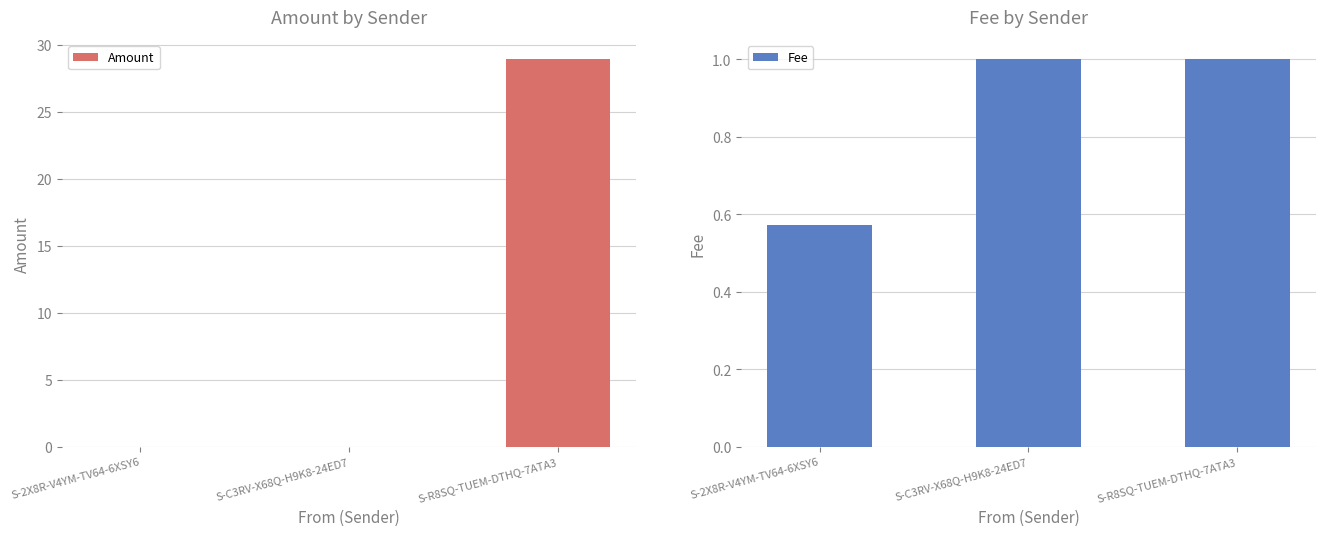

Which category has the lowest value in the Amount series?

S-C3RV-X68Q-H9K8-24ED7